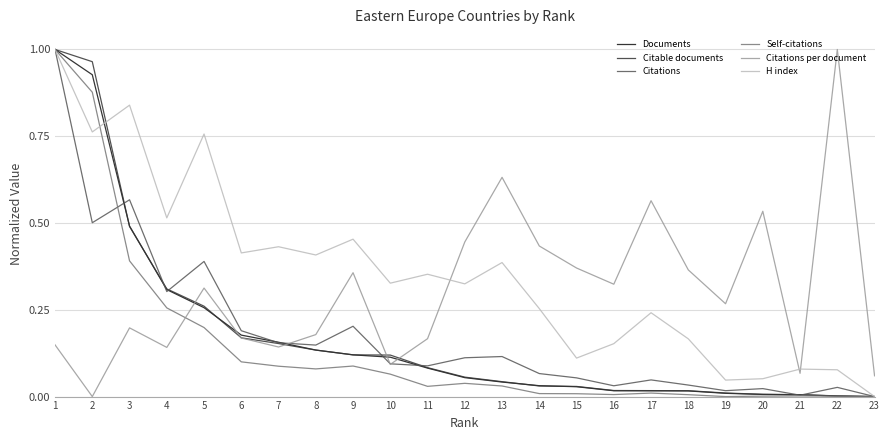

Between which two adjacent categories do Citable documents and Citations per document first intersect?

4 and 5